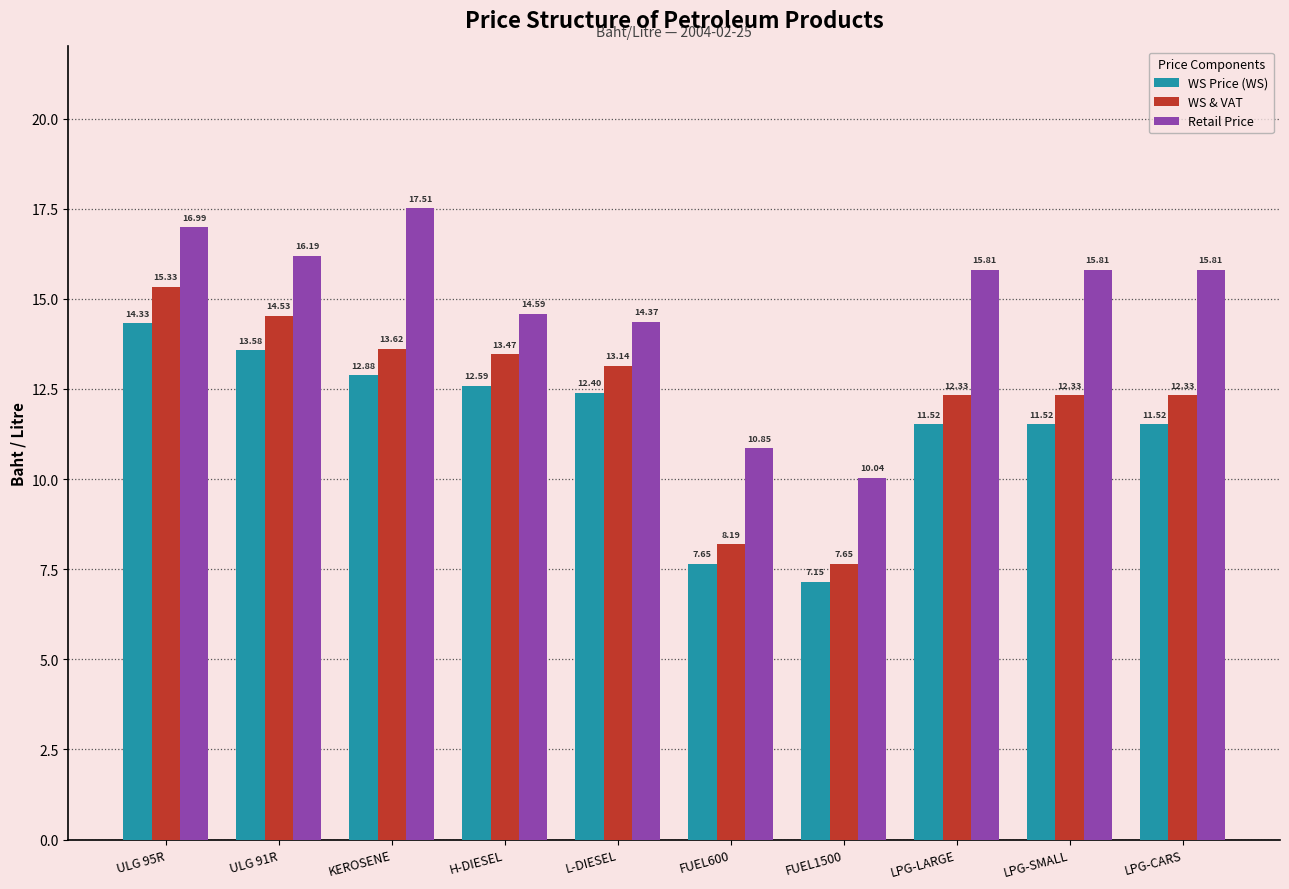

What position from the left is LPG-SMALL?

9